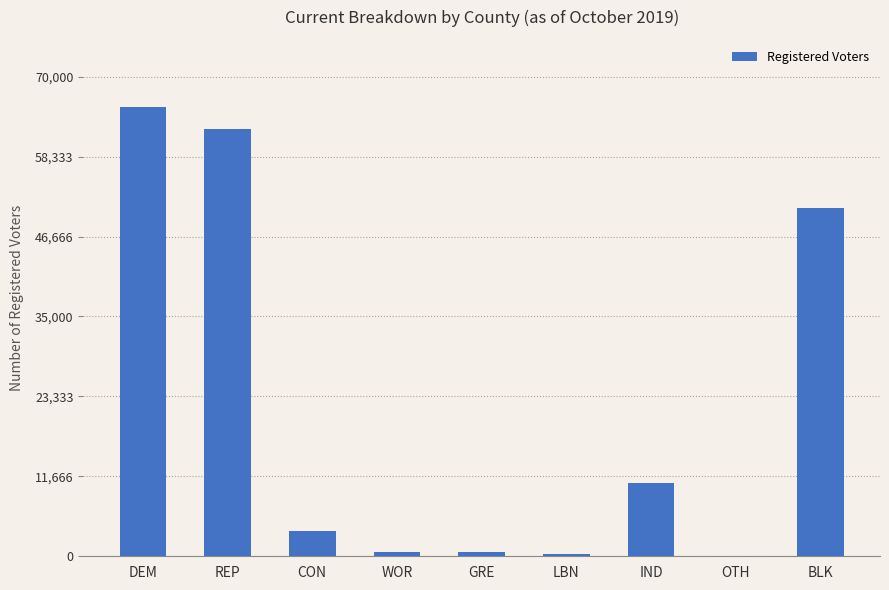

What is the sum of the values at BLK and REP?

113153